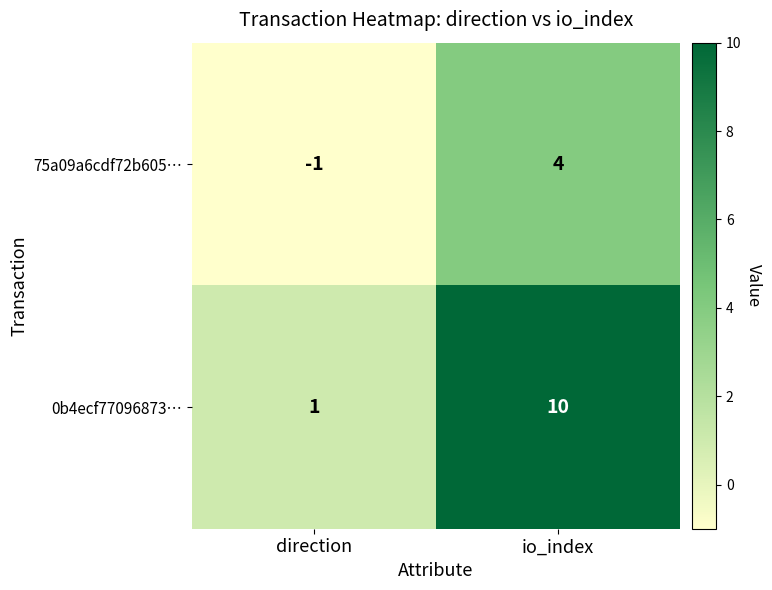

What value does the 0b4ecf77096873… series have at io_index?

10